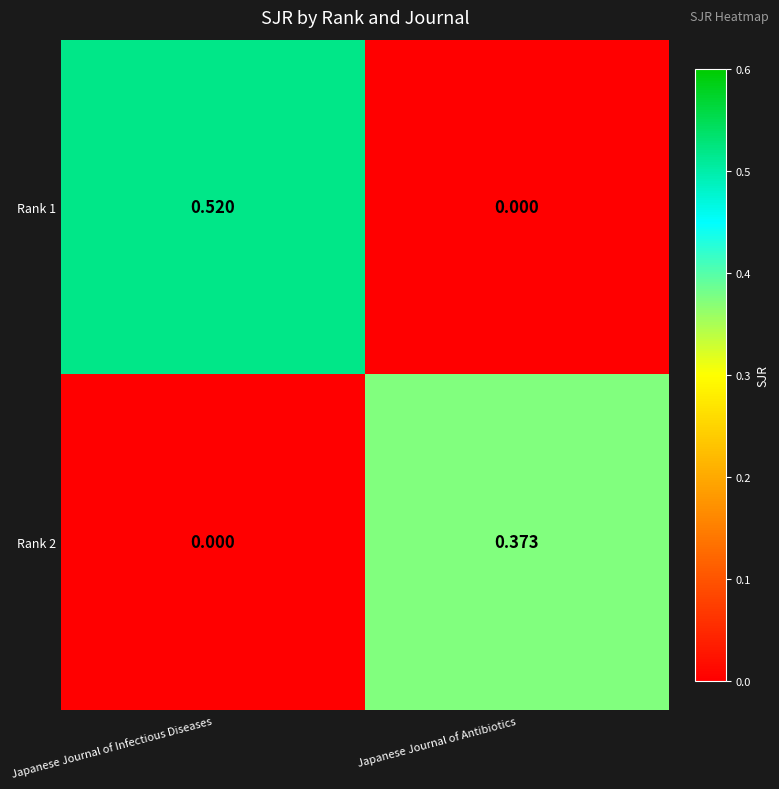

Rank the categories by Rank 1 value from highest to lowest.

Japanese Journal of Infectious Diseases, Japanese Journal of Antibiotics